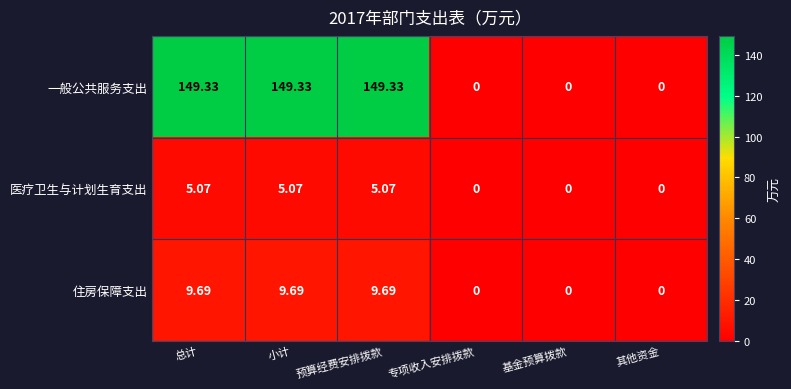

How many series are shown in this chart?

3